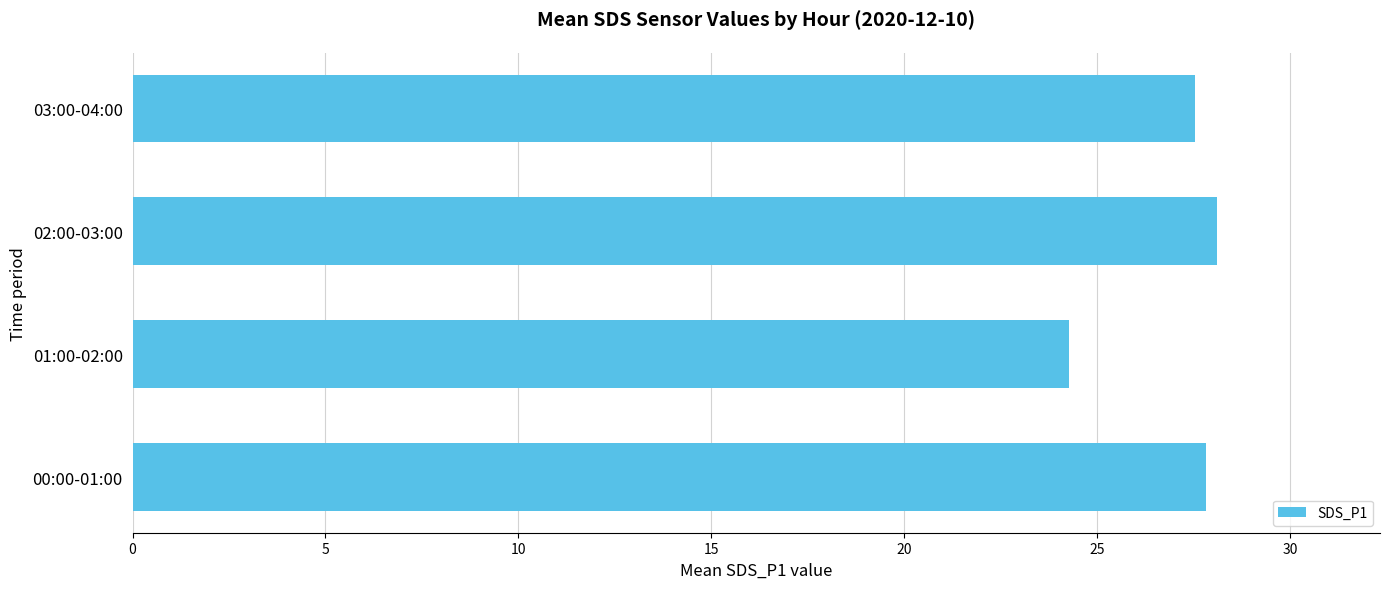

What value does the data have at 02:00-03:00?

28.1